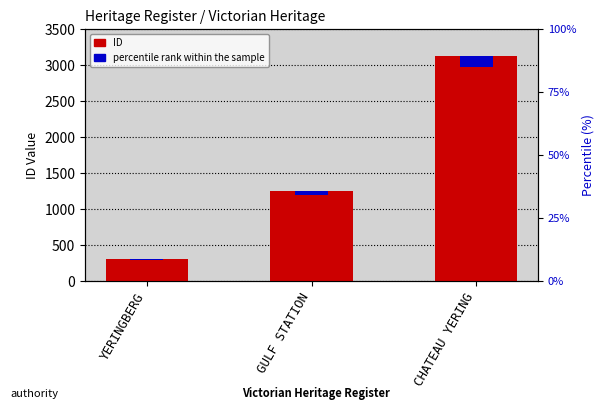

What value does the data have at YERINGBERG, to the nearest 10?

310